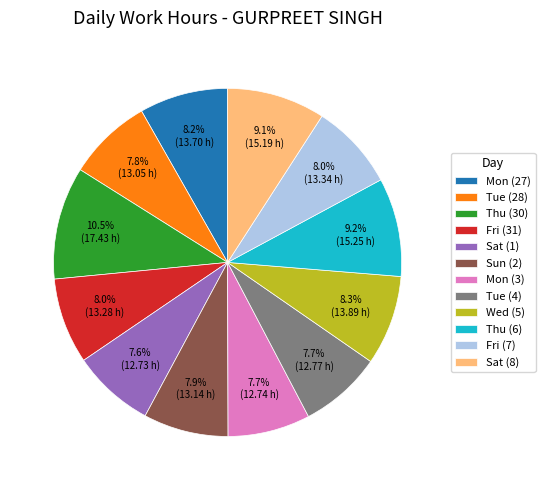

Approximately how many times larger is the value at Mon (3) compared to Tue (28)?

1.0